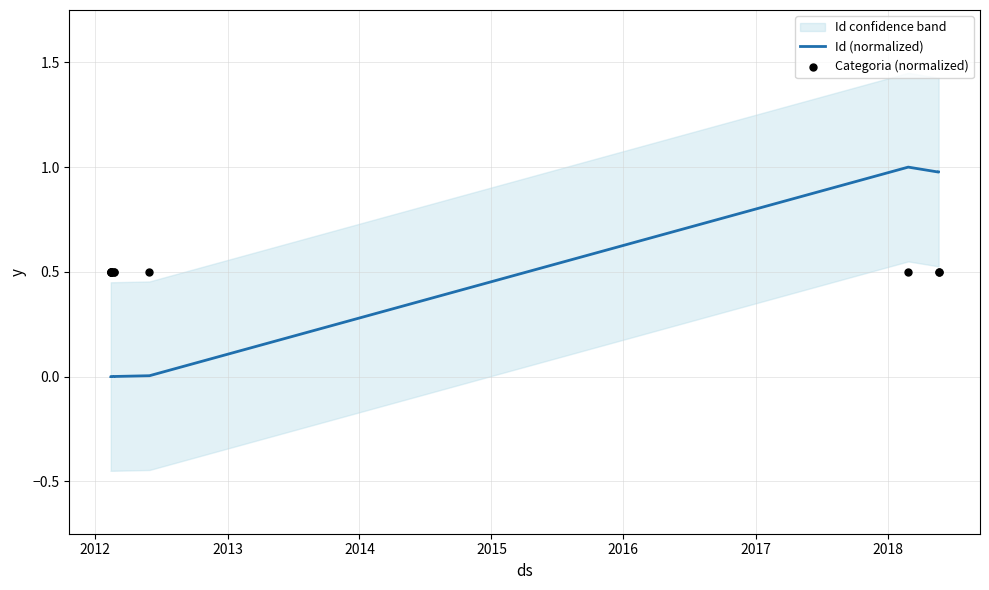

Which series contains the highest Y value?

Id (normalized)